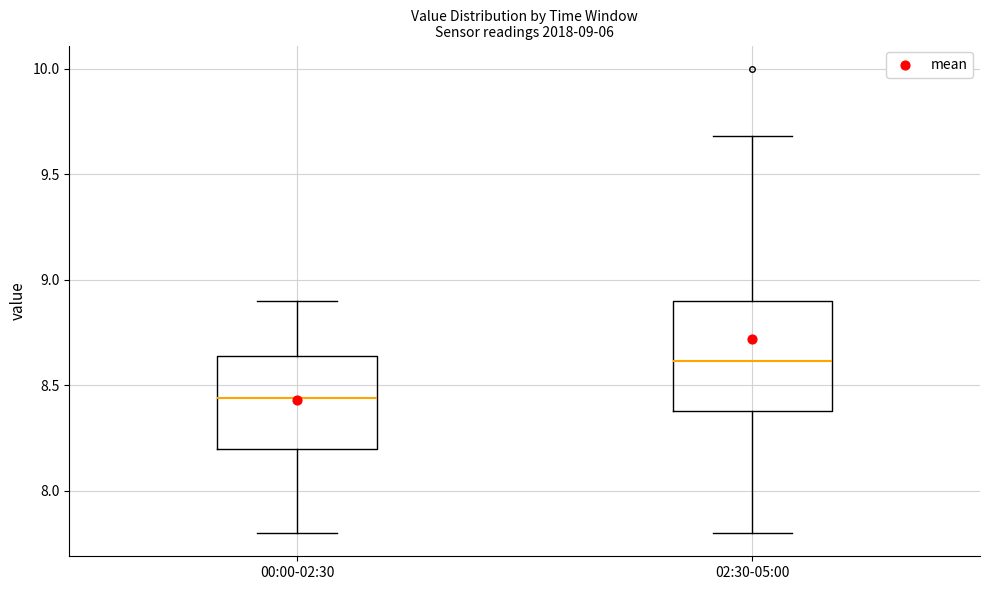

Which box is the tallest, from its lower edge to its upper edge?

02:30-05:00